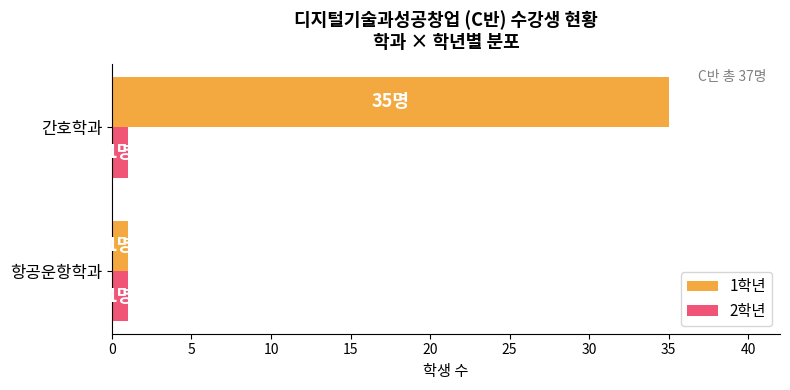

At which label does 1학년 reach its peak?

간호학과